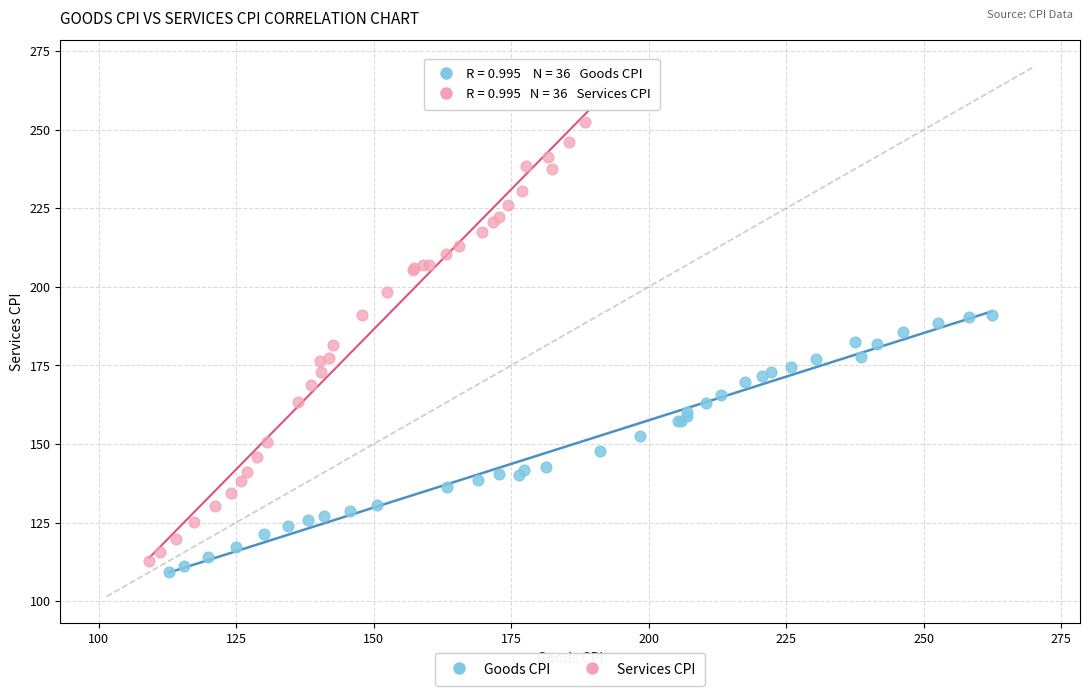

Which series has the largest Y range (max minus min)?

Services CPI